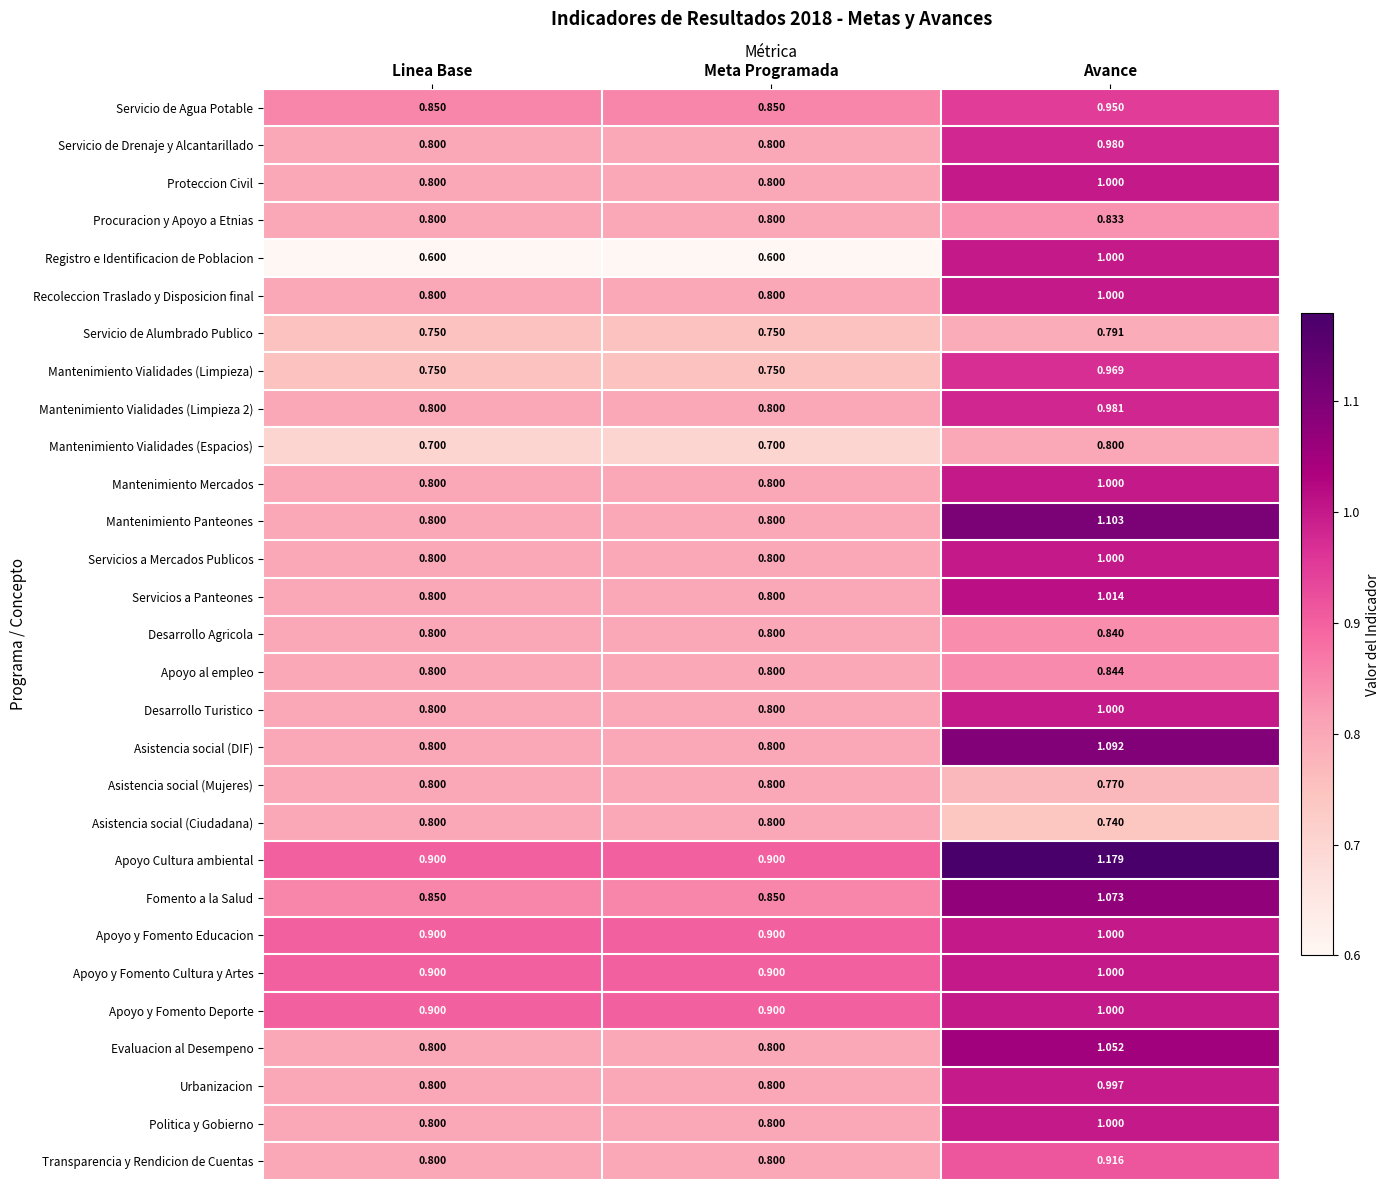

At which category is the sum across all series the highest?

Avance